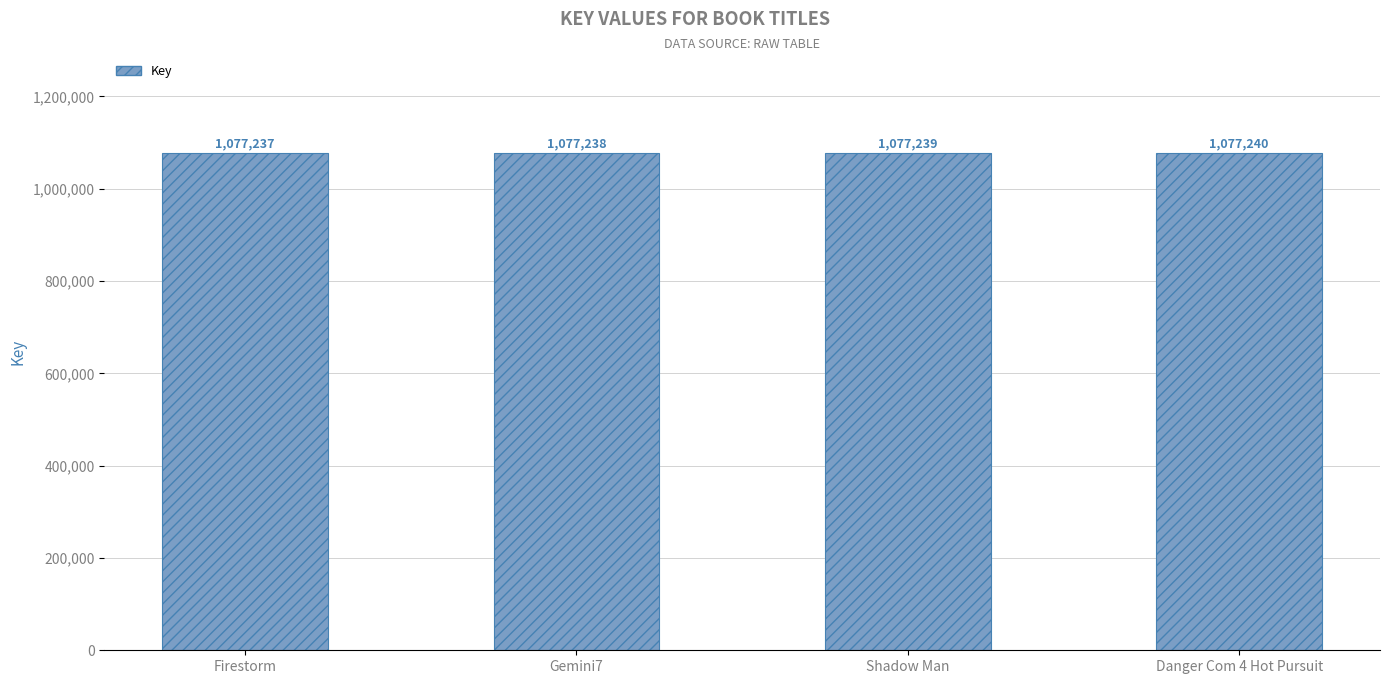

What is the minimum value shown in the chart?

1077237